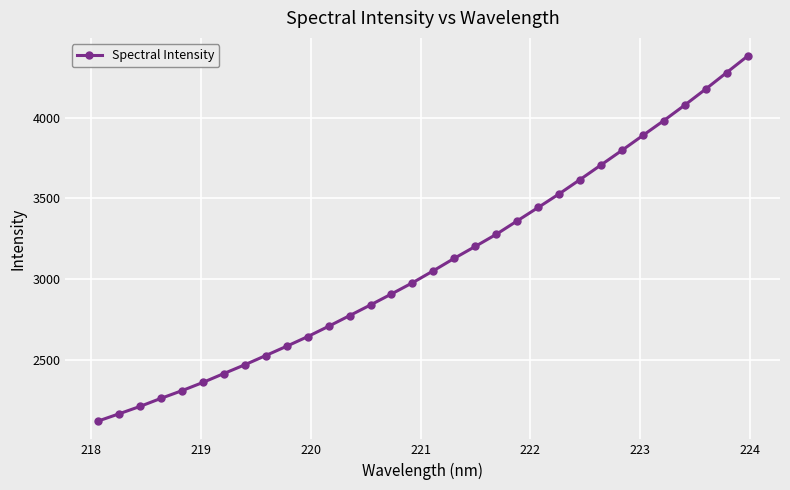

What is the difference between the maximum and minimum values?

2261.7